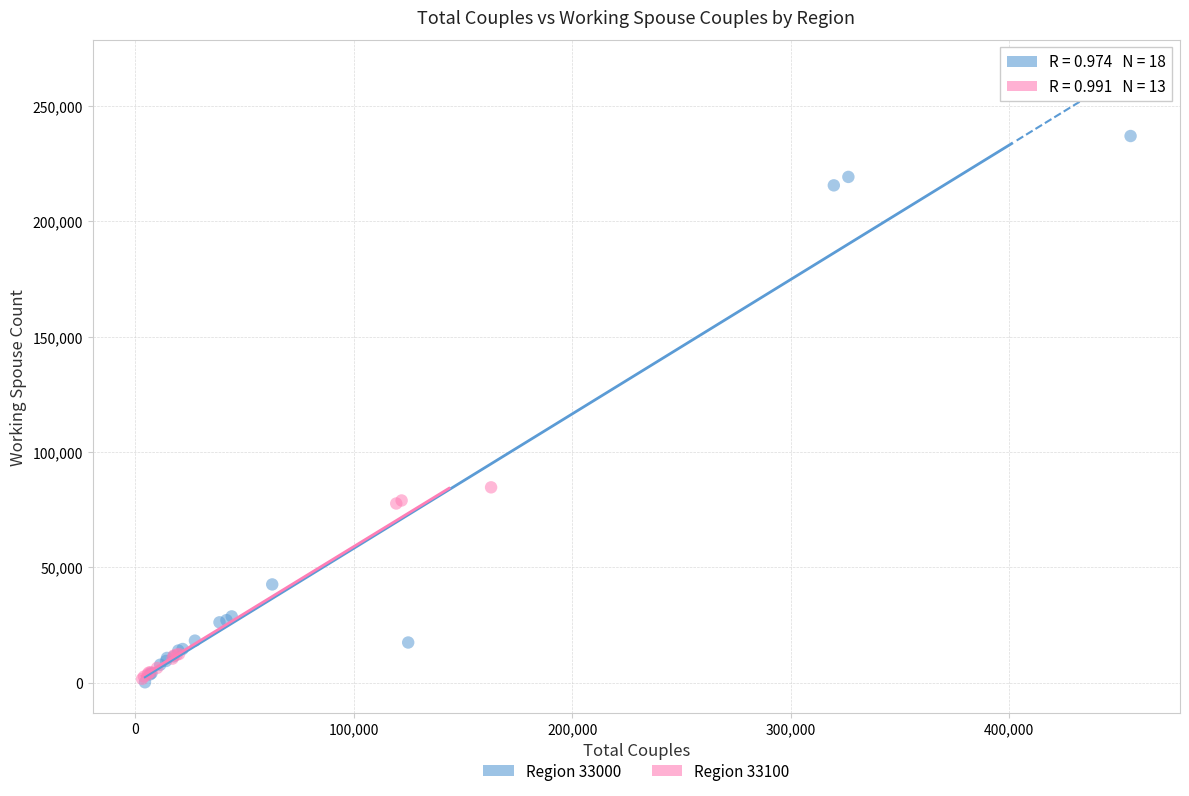

What are all the series names shown in the legend?

Region 33000, Region 33100